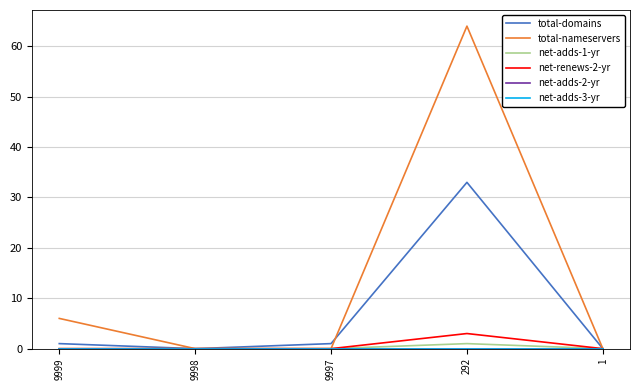

Is it true that net-adds-2-yr equals 0 at 9997?

True